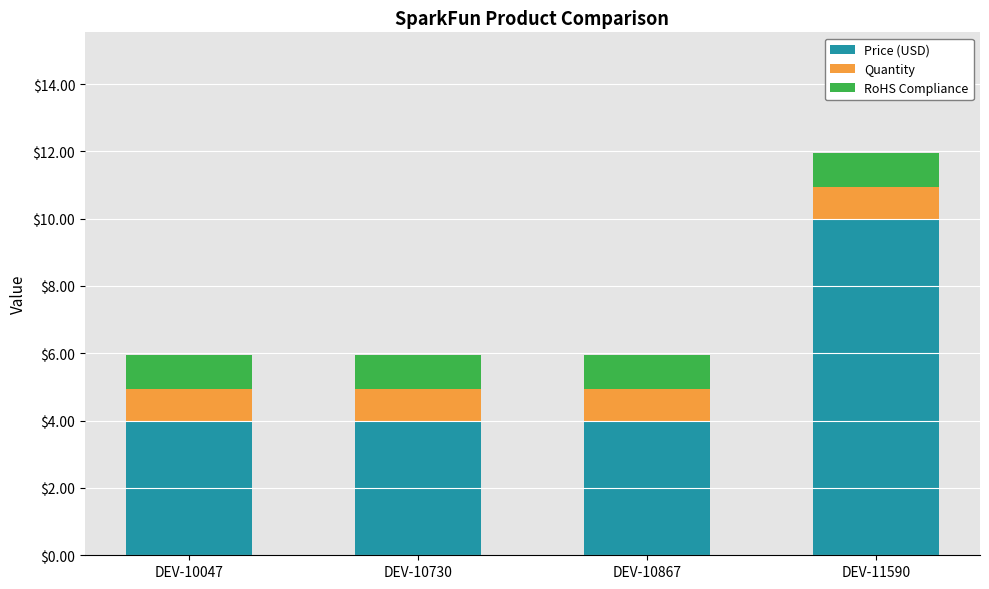

At which category is the sum across all series the highest?

DEV-11590